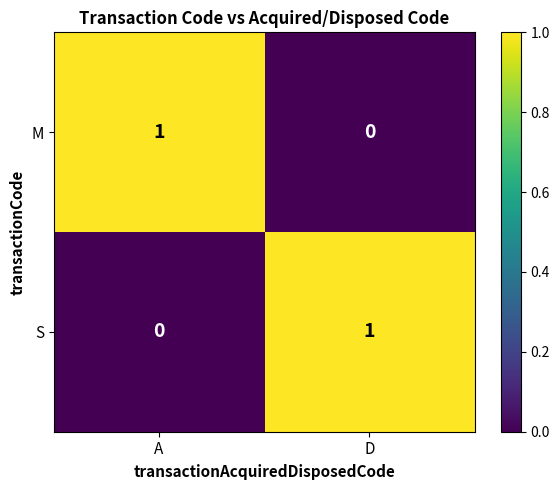

Where is S nearest to the value 0?

A